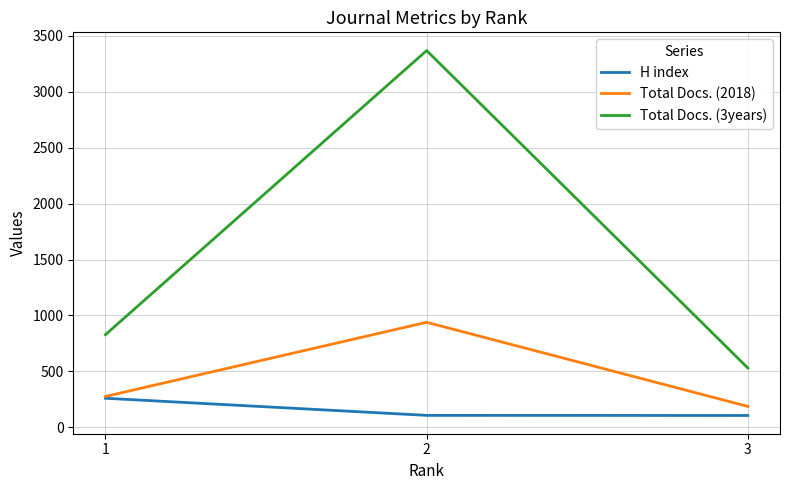

Count the Total Docs. (2018) values in the range 187 to 939.

3